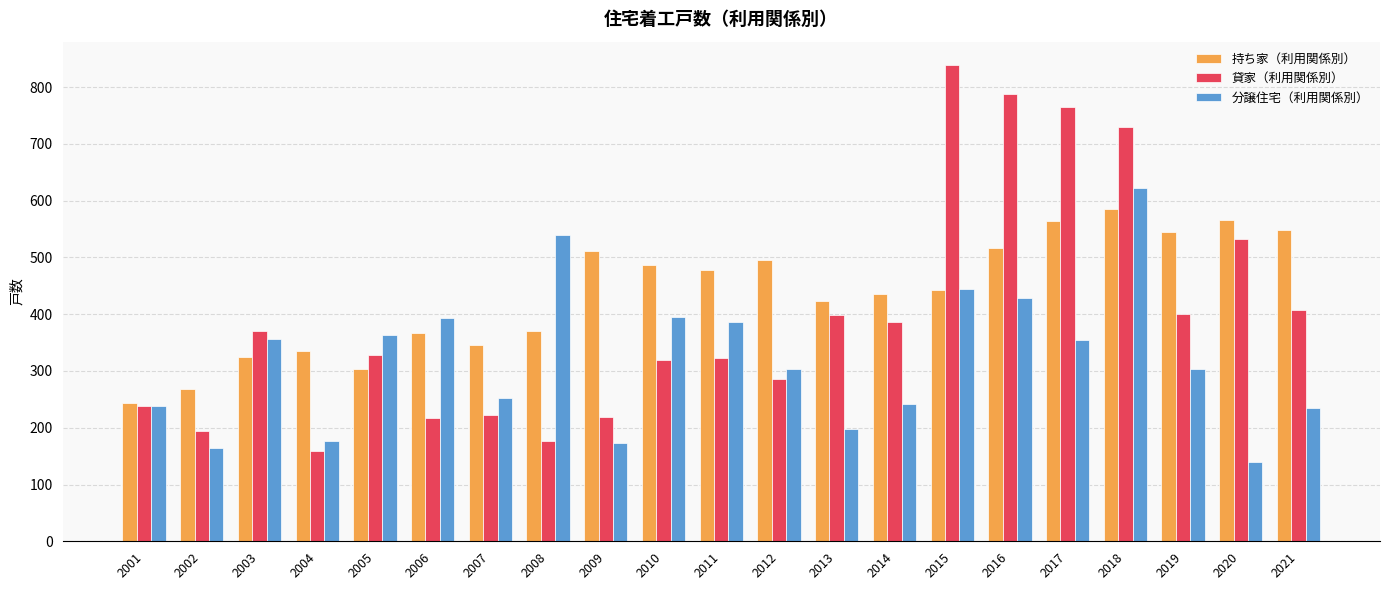

At which category does the chart reach its minimum across all series?

2020